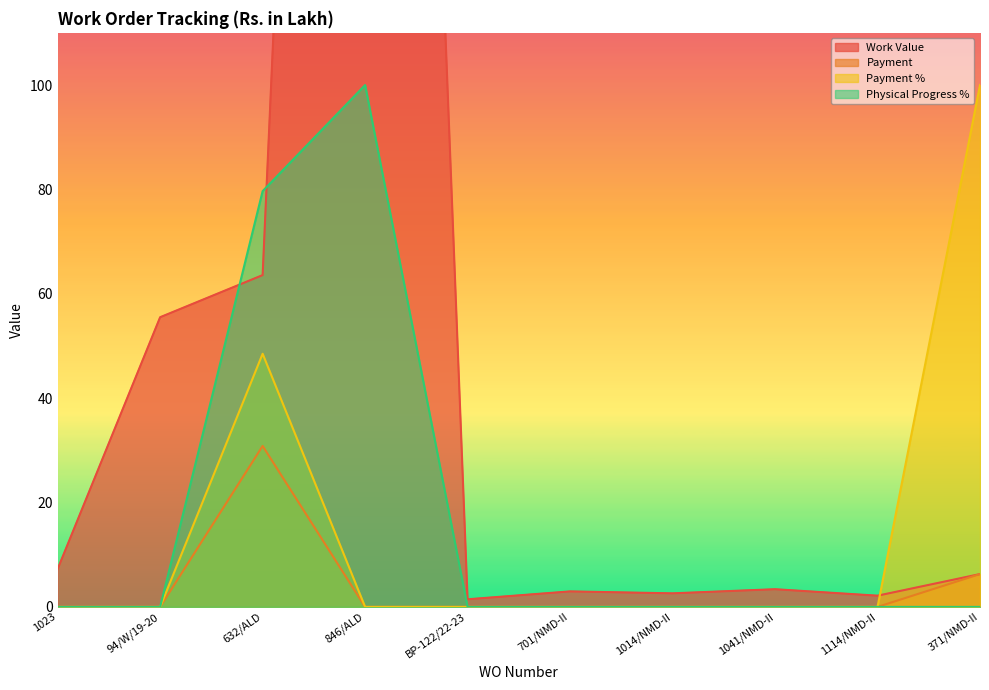

What value does the Work Value series have at 371/NMD-II?

6.3